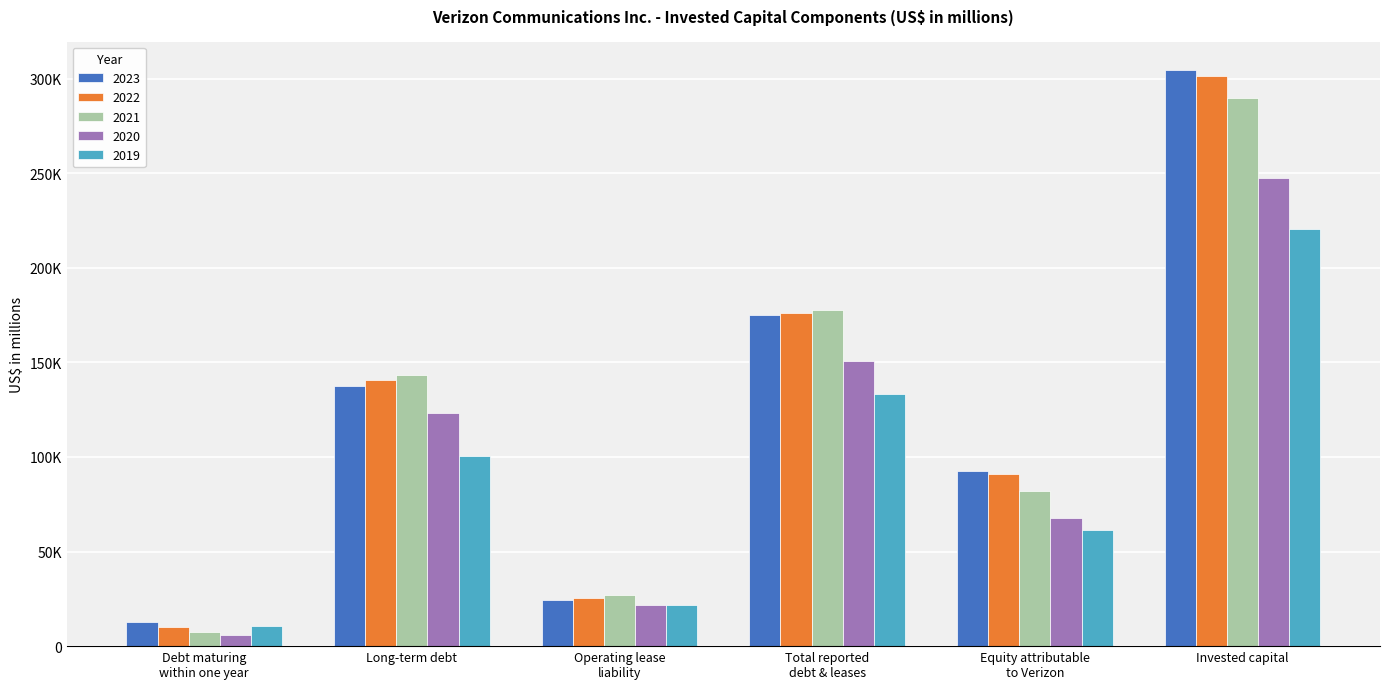

What is the sum of all 2019 values?

548337